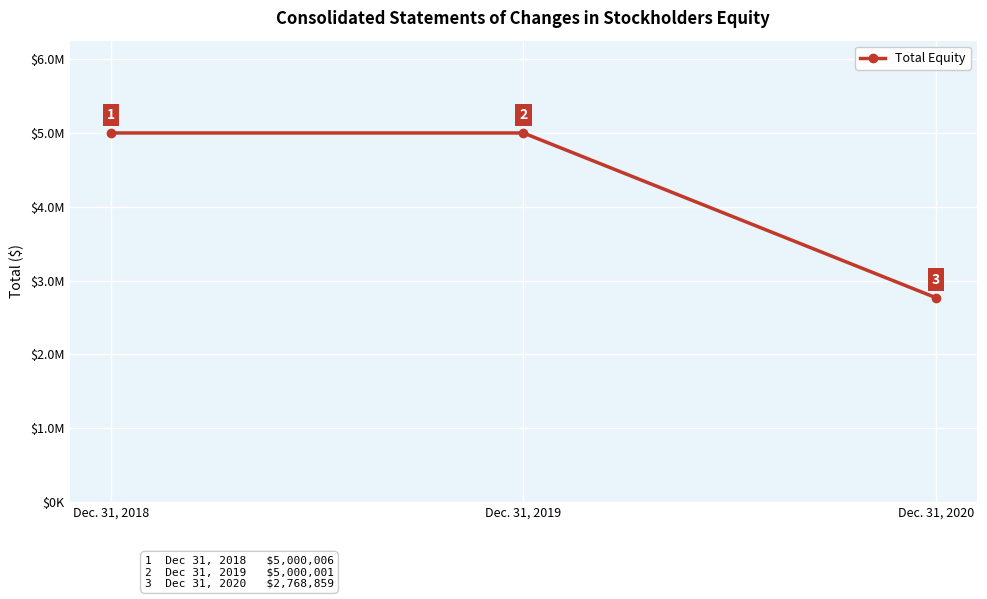

What is the minimum value shown in the chart?

2768859